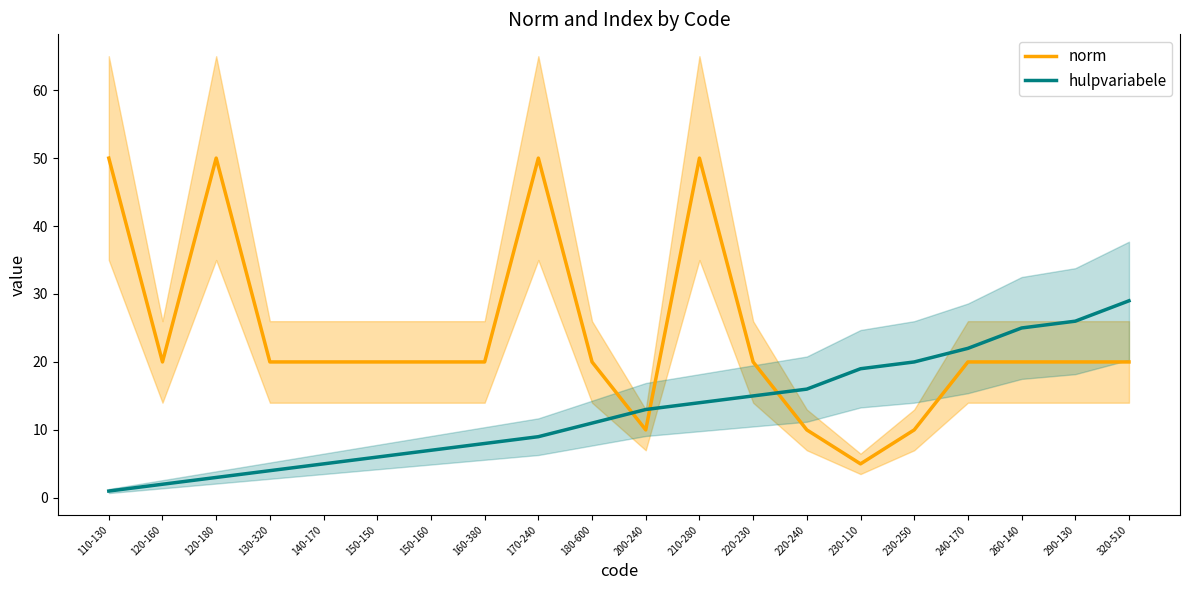

At which category is the sum across all series the highest?

210-280